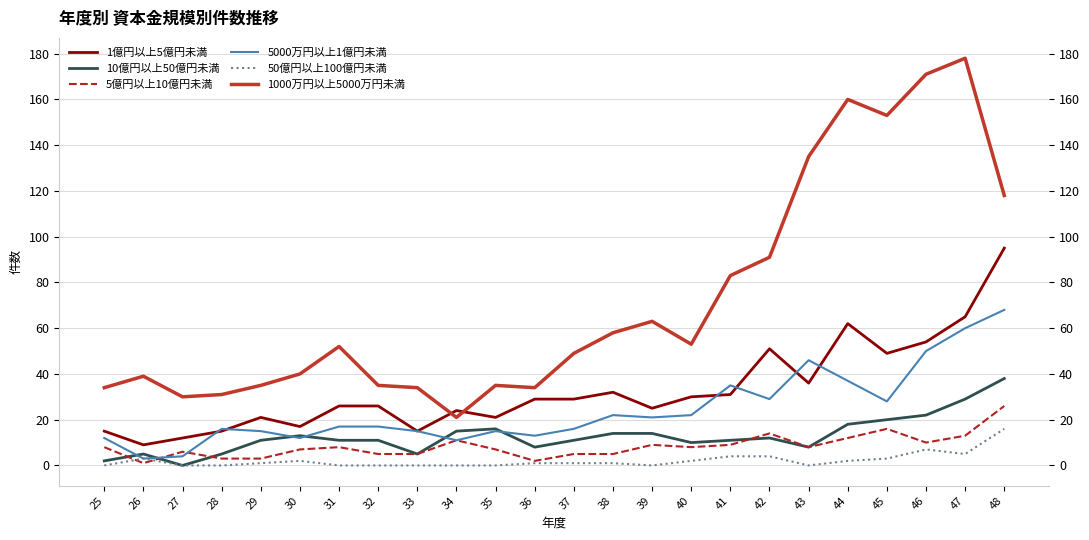

Rank the series by their maximum value, from lowest to highest.

50億円以上100億円未満, 5億円以上10億円未満, 10億円以上50億円未満, 5000万円以上1億円未満, 1億円以上5億円未満, 1000万円以上5000万円未満